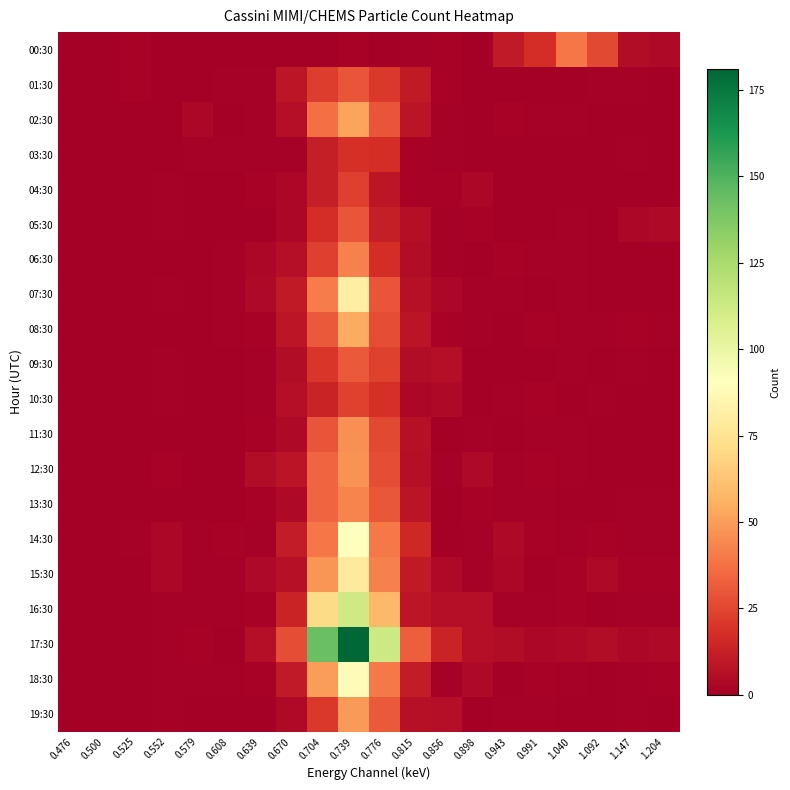

Which series has the largest range (max minus min)?

17:30